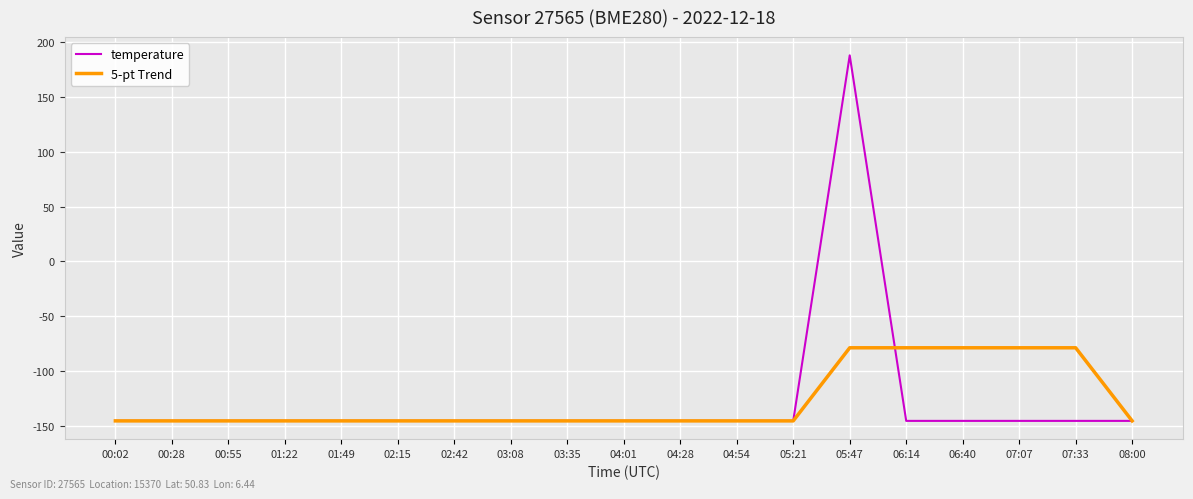

Rank the series by their maximum value, from highest to lowest.

temperature, 5-pt Trend